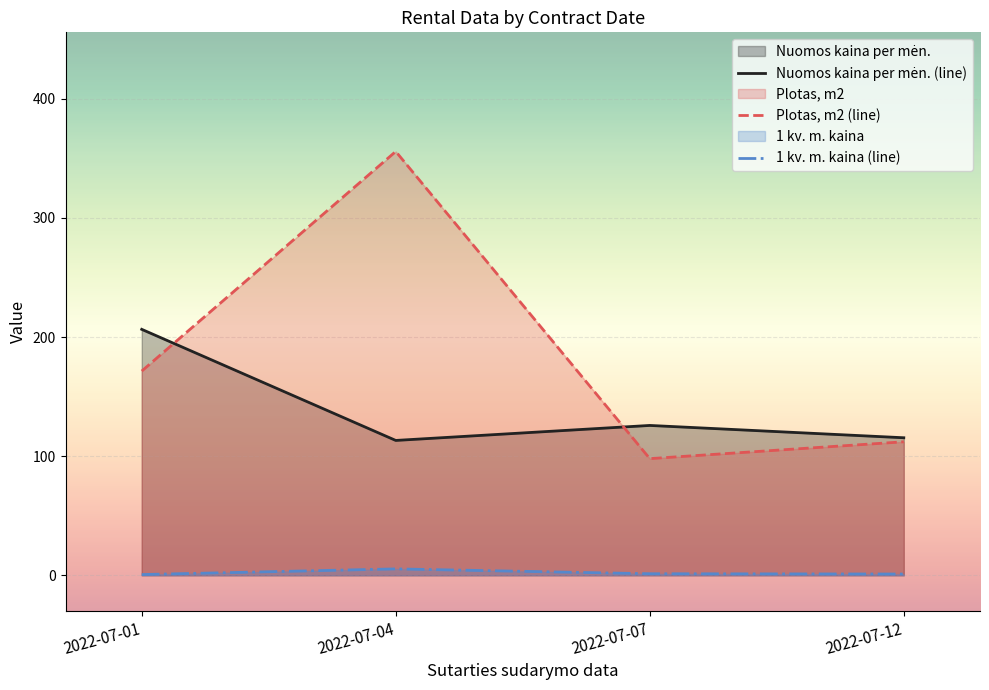

Between 2022-07-12 and 2022-07-01, which is larger?

2022-07-01